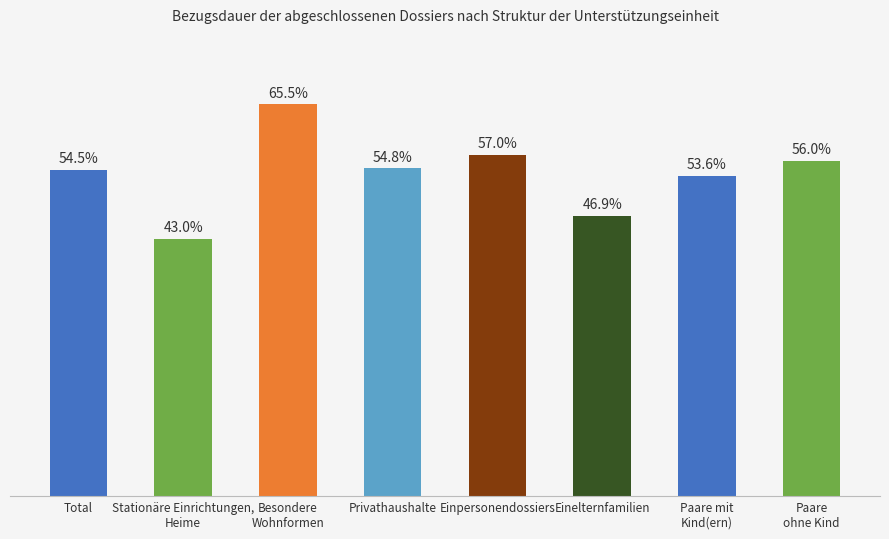

Between Total and Einpersonendossiers, which is larger?

Einpersonendossiers